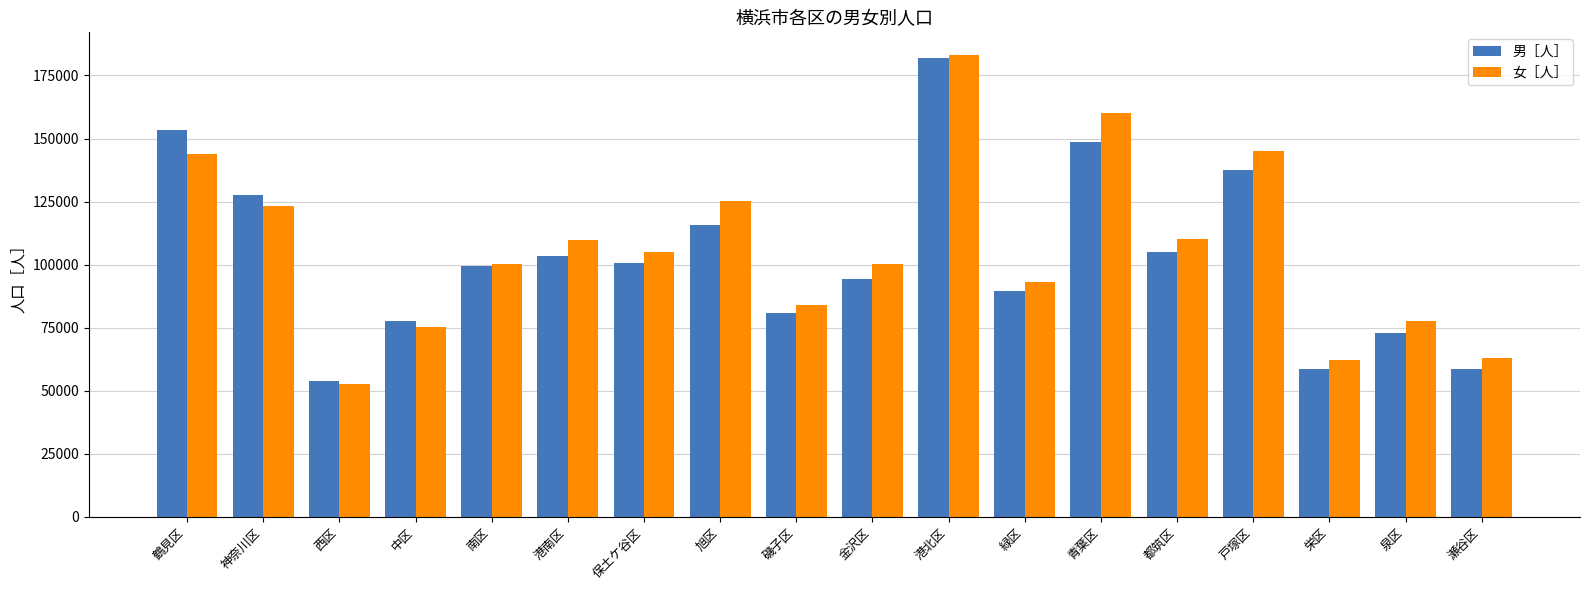

The value of 男［人］ at 西区 is 75739. True or false?

False